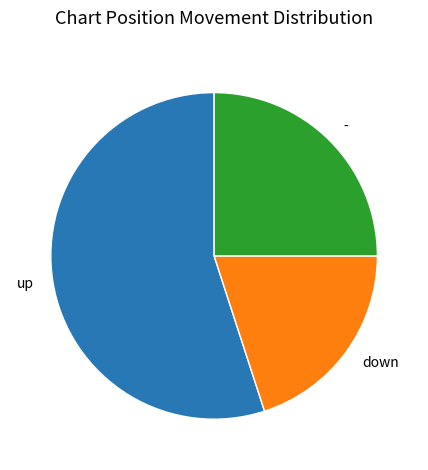

Rank the categories by value from highest to lowest.

up, -, down